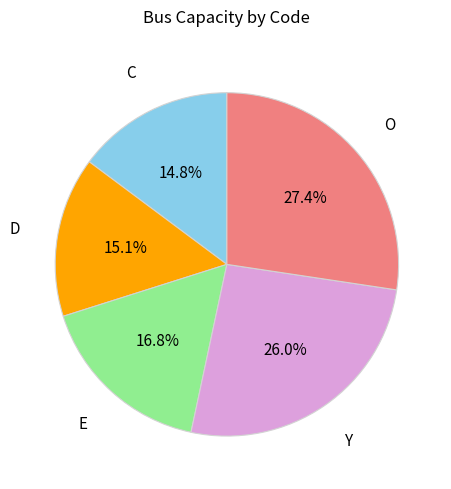

To the nearest percent, what portion does D represent?

15%